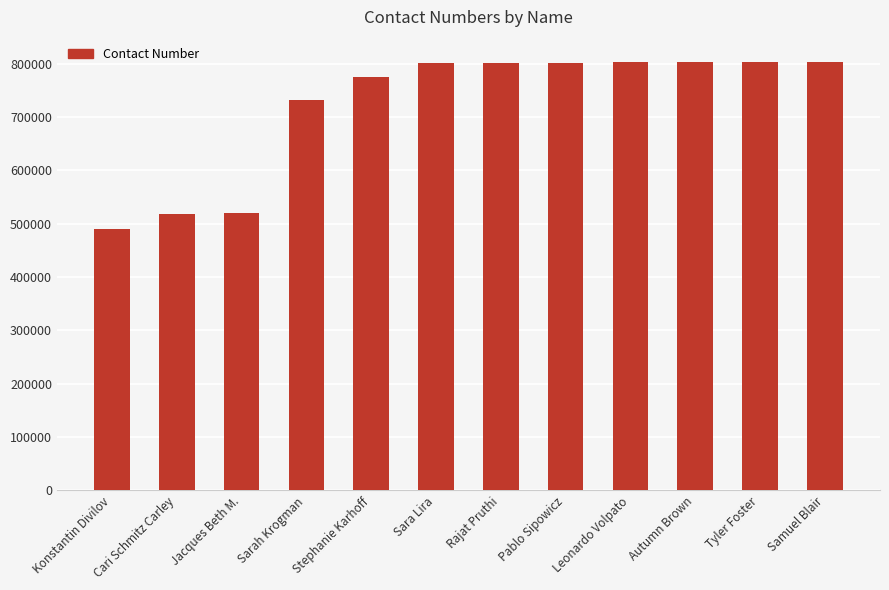

Approximately how many times larger is the value at Tyler Foster compared to Stephanie Karhoff?

1.0